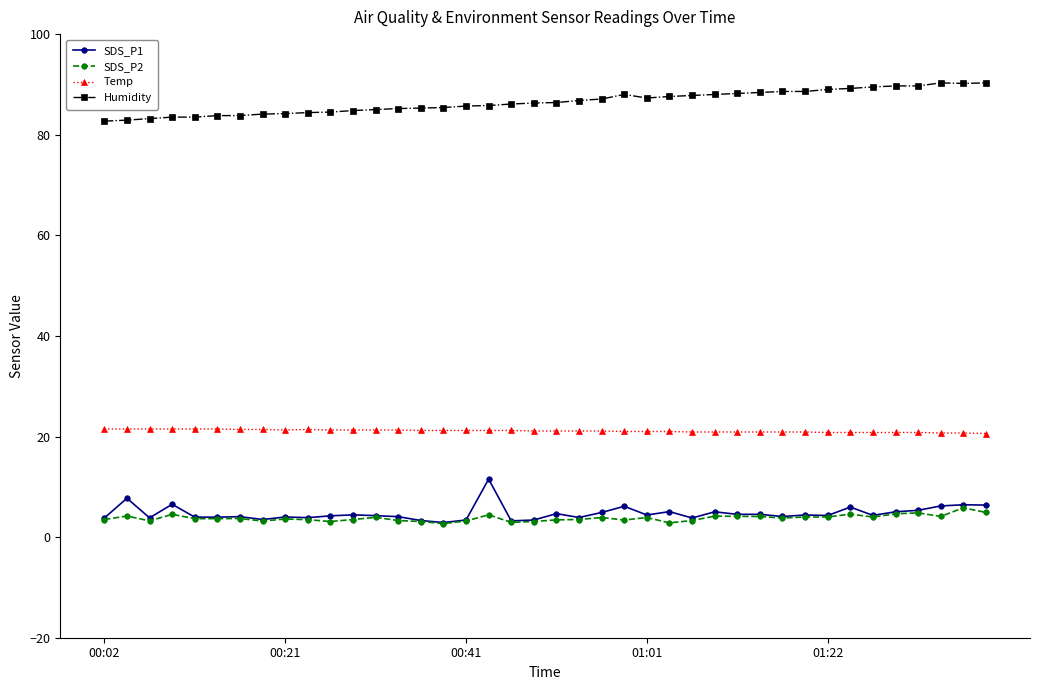

List the series in order of their peak value, lowest first.

SDS_P2, SDS_P1, Temp, Humidity